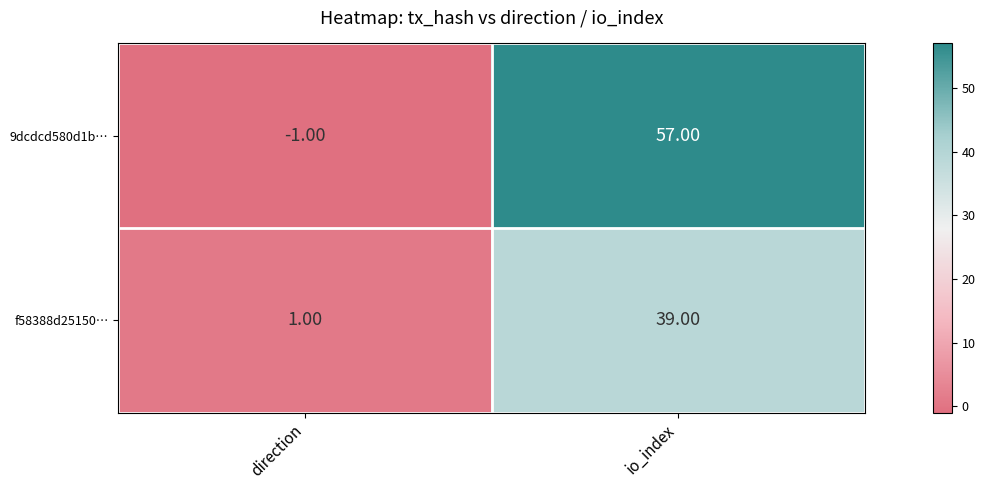

At which category does the chart reach its peak across all series?

io_index